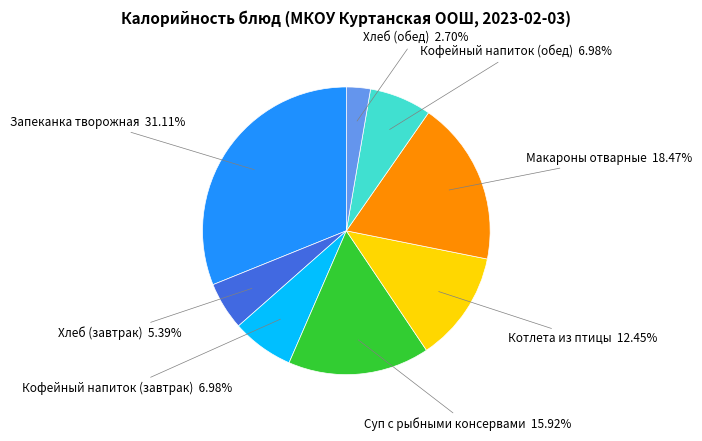

To the nearest percent, what percentage of the pie is Хлеб (обед)?

3%